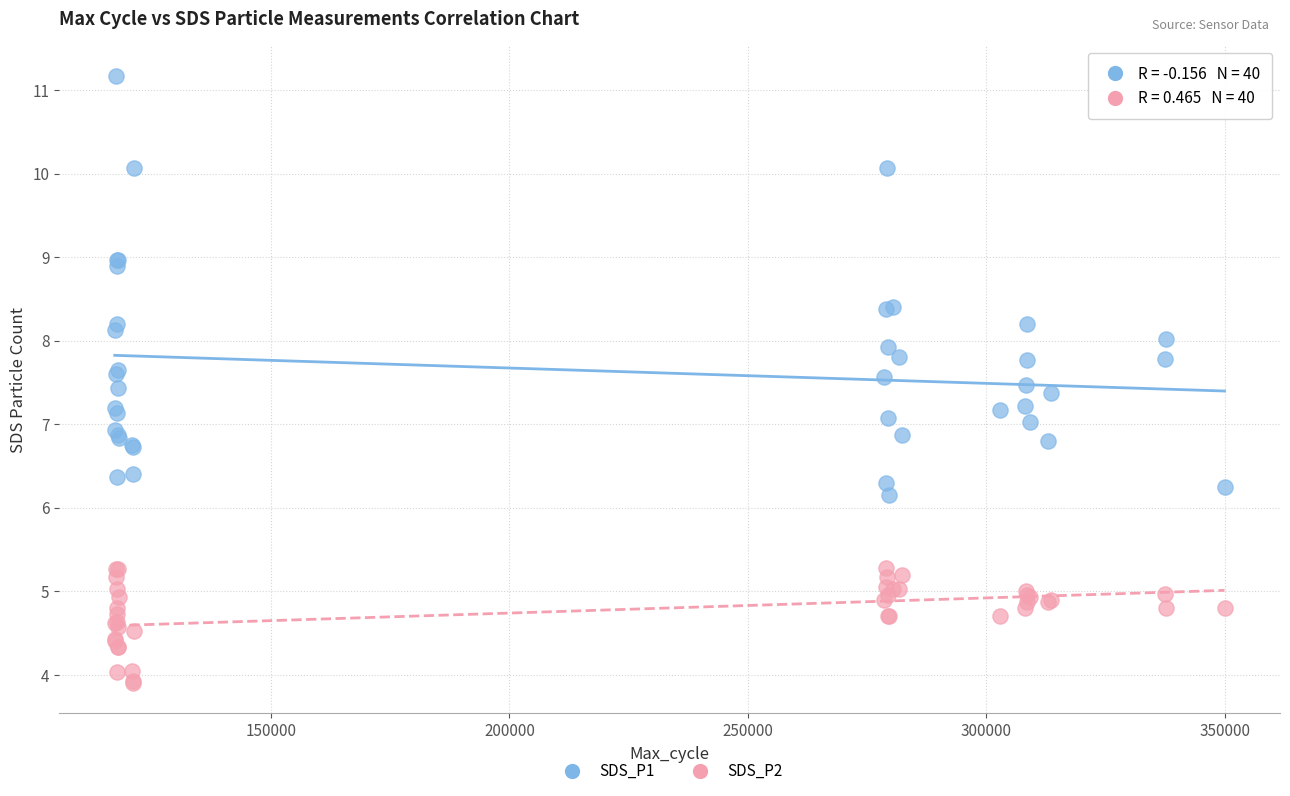

Which series contains the highest Y value?

SDS_P1